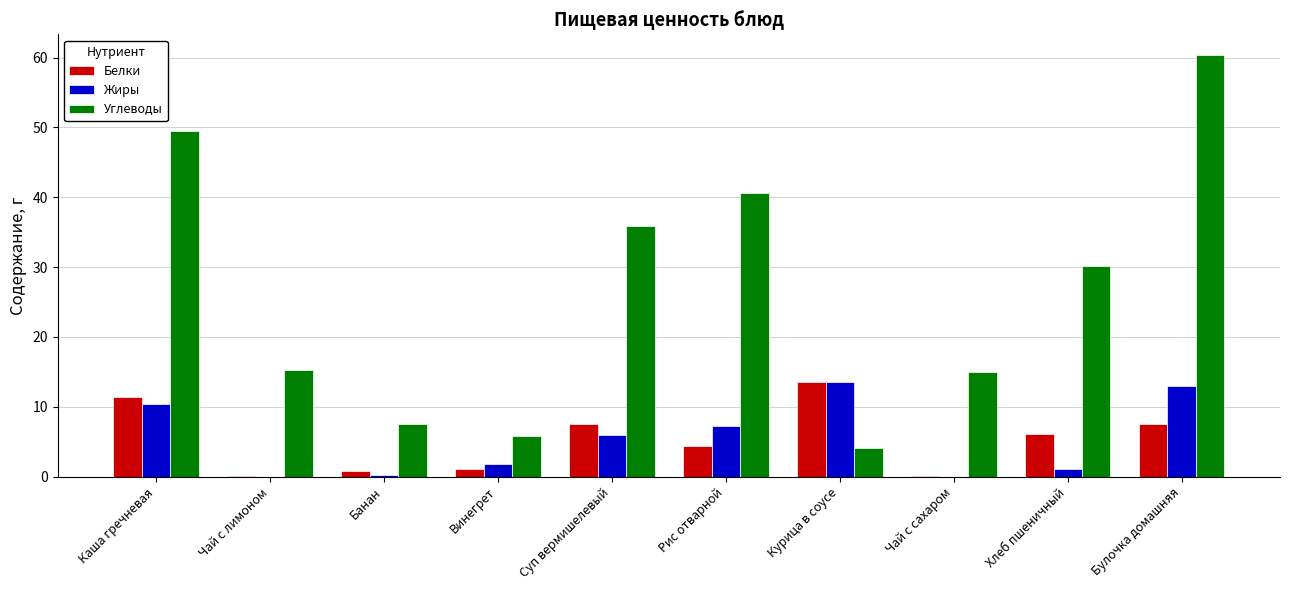

At which label is Углеводы closest to 32?

Хлеб пшеничный